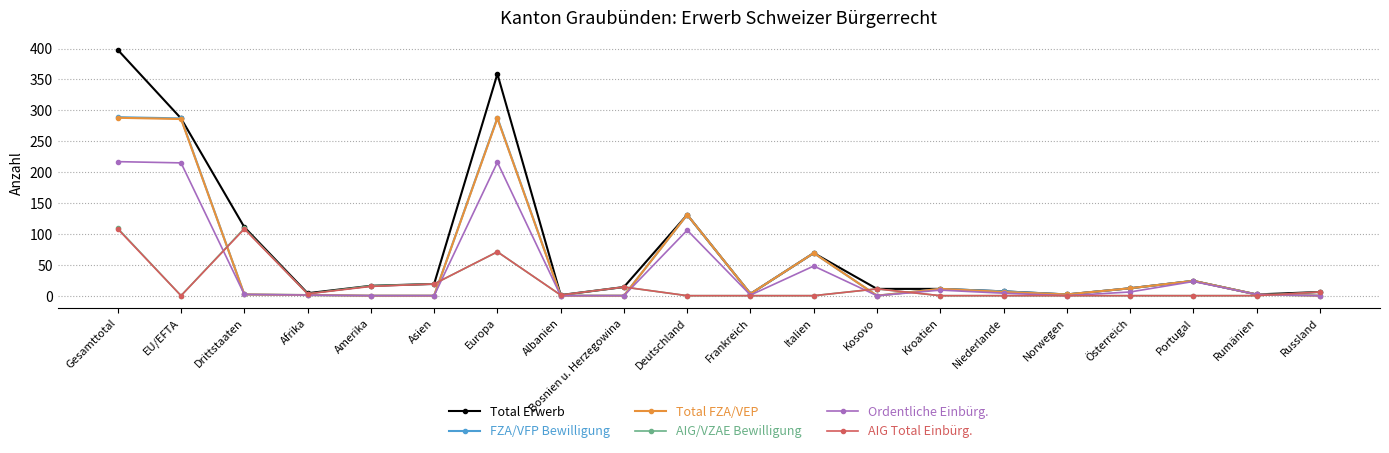

What is the difference between the Total FZA/VEP values at Gesamttotal and Frankreich?

285